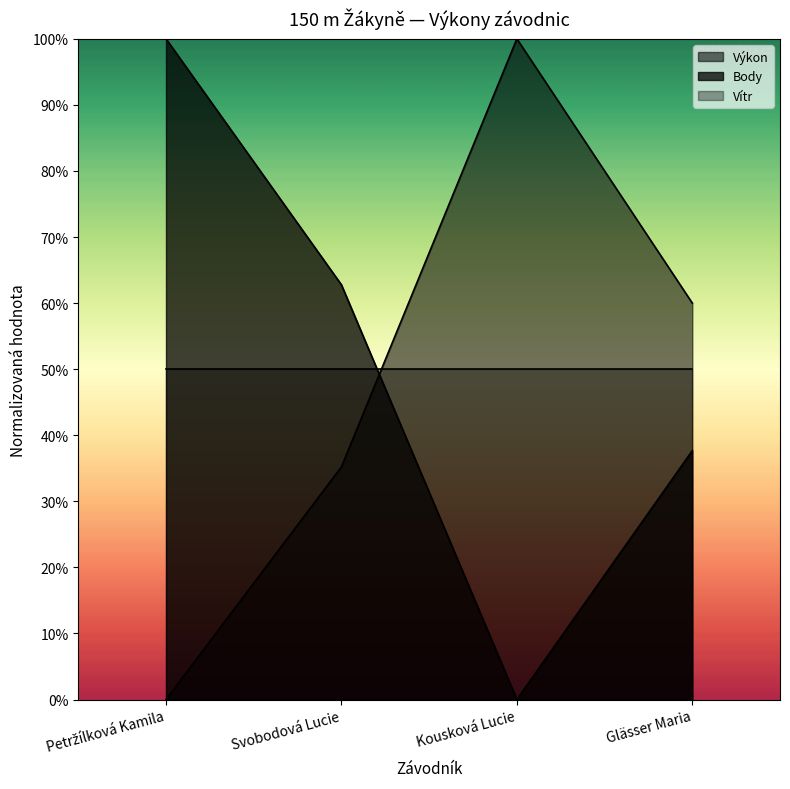

What are all the series names shown in the legend?

Výkon, Body, Vítr